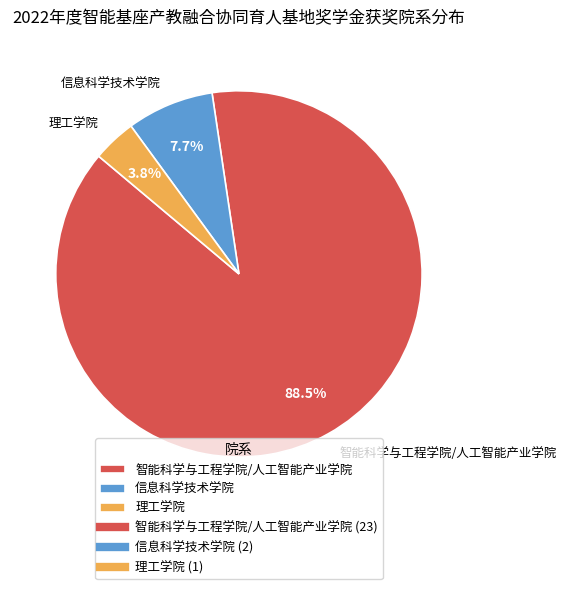

What portion of the pie excludes 信息科学技术学院?

92.3%